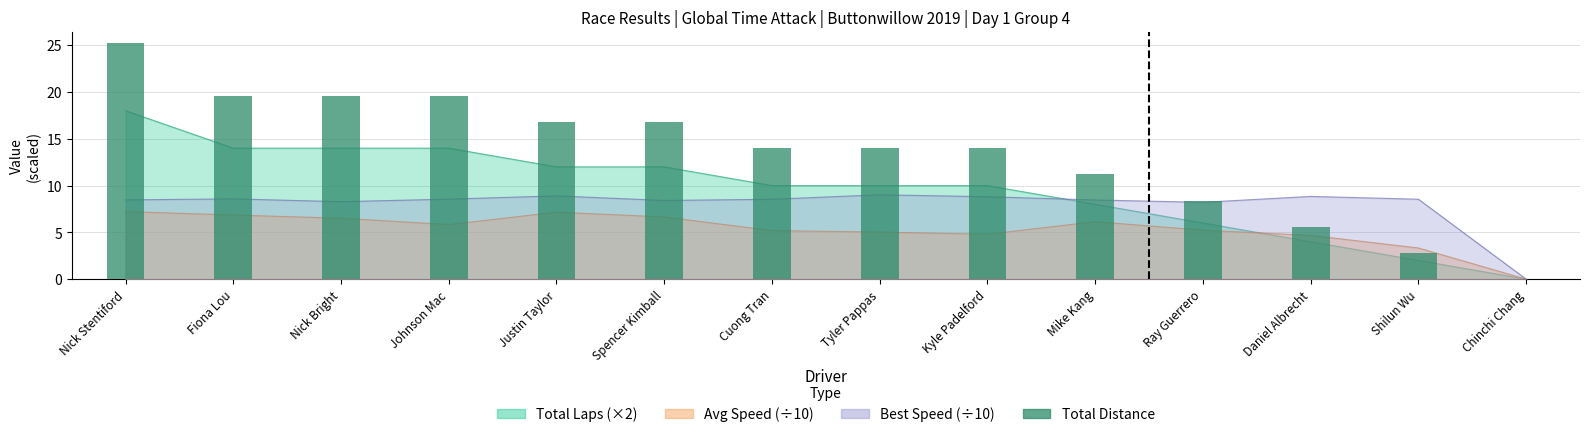

List the labels in order of value, largest first.

Nick Stentiford, Fiona Lou, Nick Bright, Johnson Mac, Justin Taylor, Spencer Kimball, Cuong Tran, Tyler Pappas, Kyle Padelford, Mike Kang, Ray Guerrero, Daniel Albrecht, Shilun Wu, Chinchi Chang